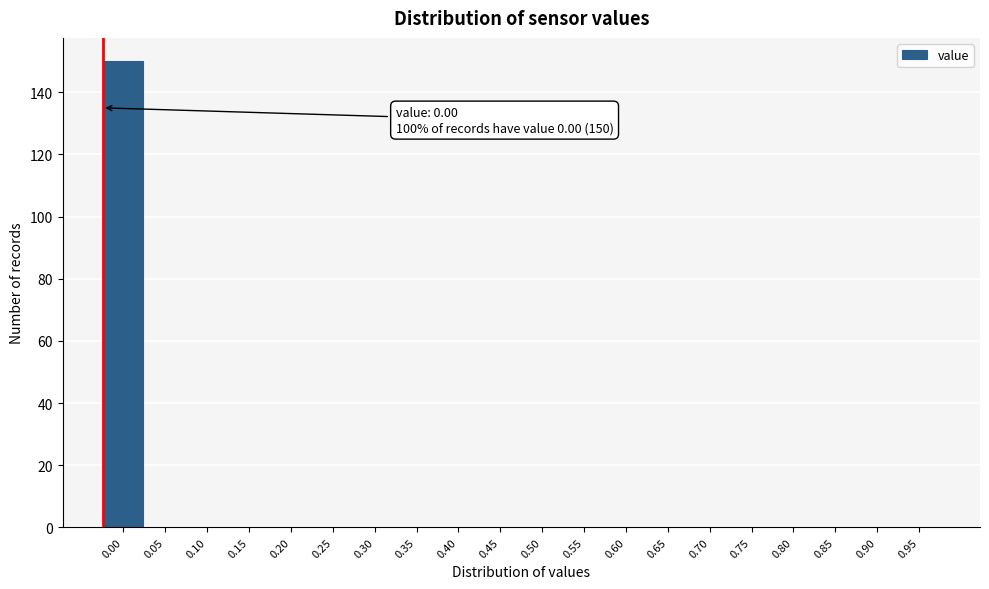

Reading right to left, transcribe all the data shown in this chart.

0.95=0	0.90=0	0.85=0	0.80=0	0.75=0	0.70=0	0.65=0	0.60=0	0.55=0	0.50=0	0.45=0	0.40=0	0.35=0	0.30=0	0.25=0	0.20=0	0.15=0	0.10=0	0.05=0	0.00=150